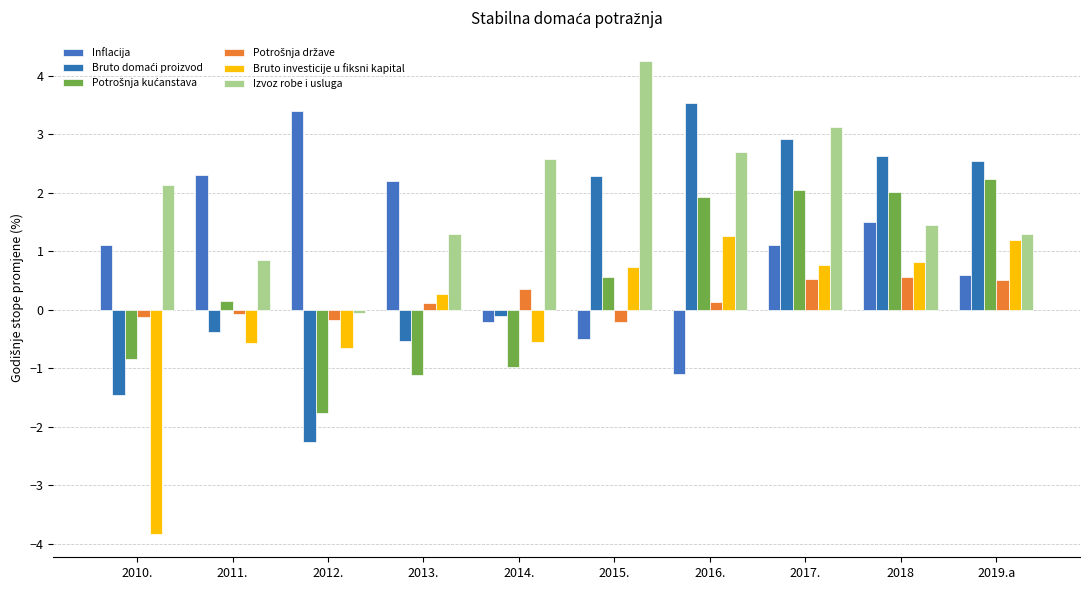

What position from the left is 2017.?

8